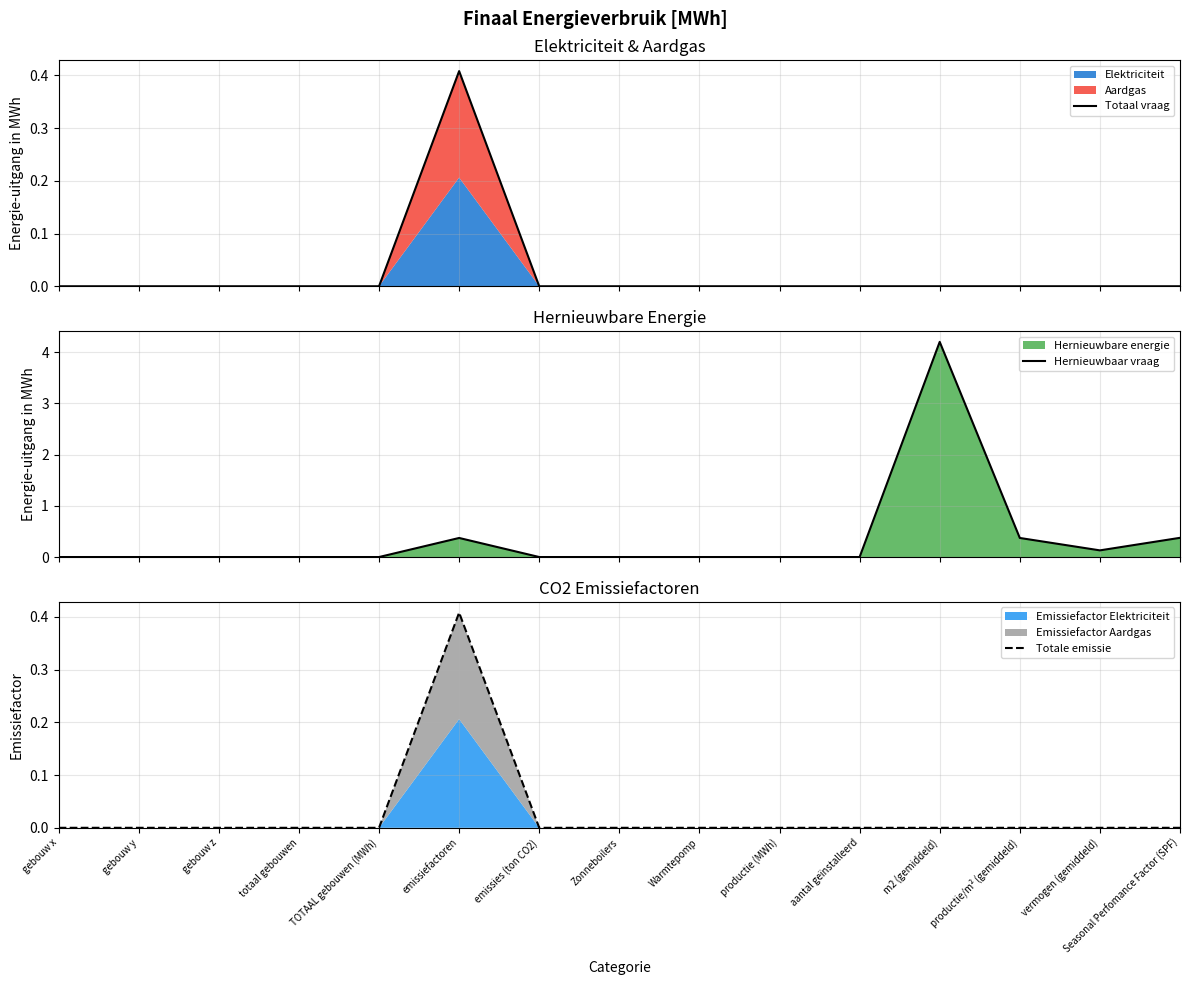

Which series changed the most between emissies (ton CO2) and m2 (gemiddeld)?

Hernieuwbaar vraag